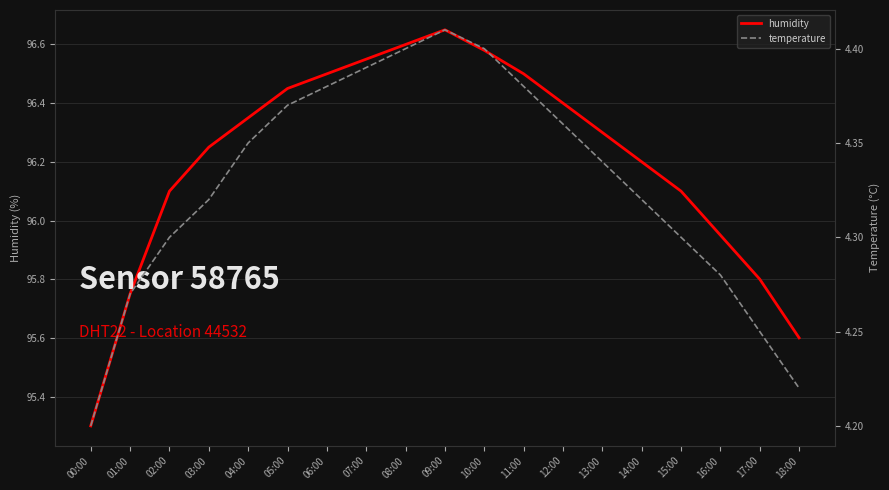

The value of temperature at 16:00 is 1.5. True or false?

False